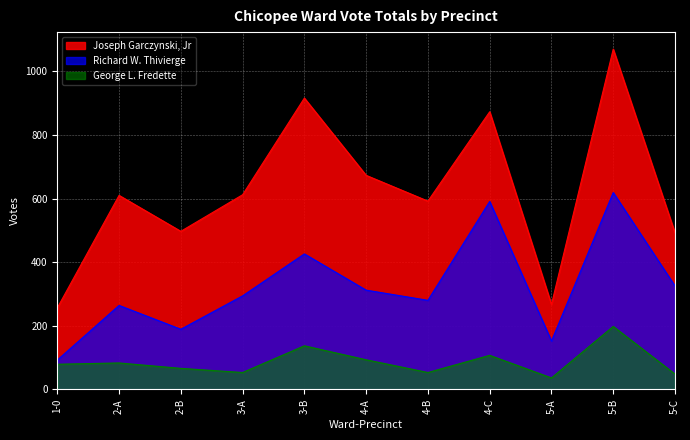

Reading left to right, list all the values displayed in this chart.

Joseph Garczynski, Jr: 1-0=256	2-A=610	2-B=497	3-A=612	3-B=916	4-A=673	4-B=592	4-C=873	5-A=267	5-B=1070	5-C=492
Richard W. Thivierge: 1-0=92	2-A=264	2-B=189	3-A=294	3-B=426	4-A=312	4-B=280	4-C=591	5-A=152	5-B=619	5-C=325
George L. Fredette: 1-0=79	2-A=83	2-B=66	3-A=53	3-B=137	4-A=93	4-B=53	4-C=107	5-A=36	5-B=198	5-C=48